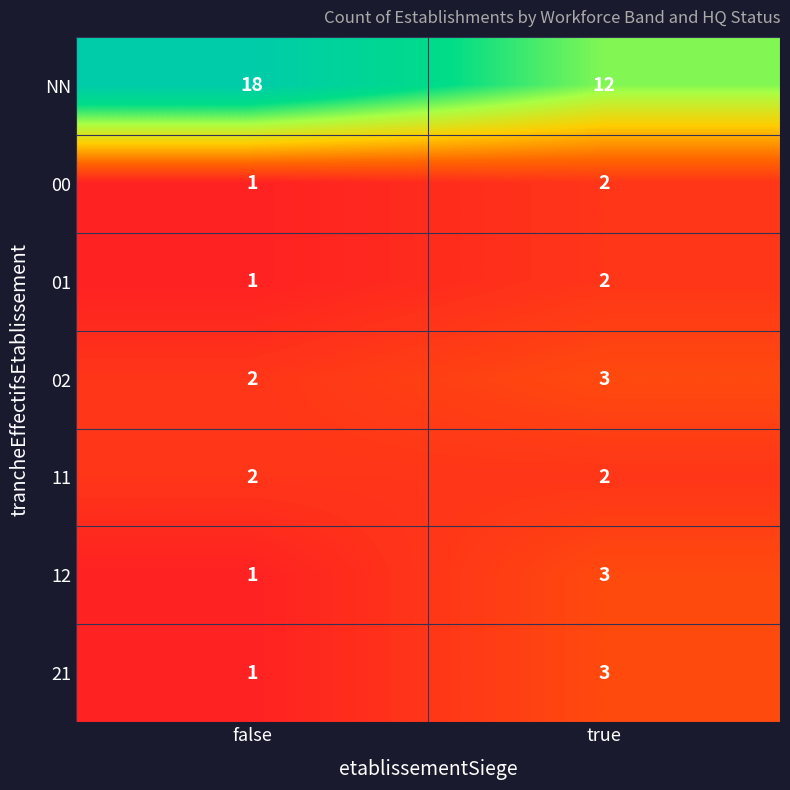

What is the maximum value for 12?

3